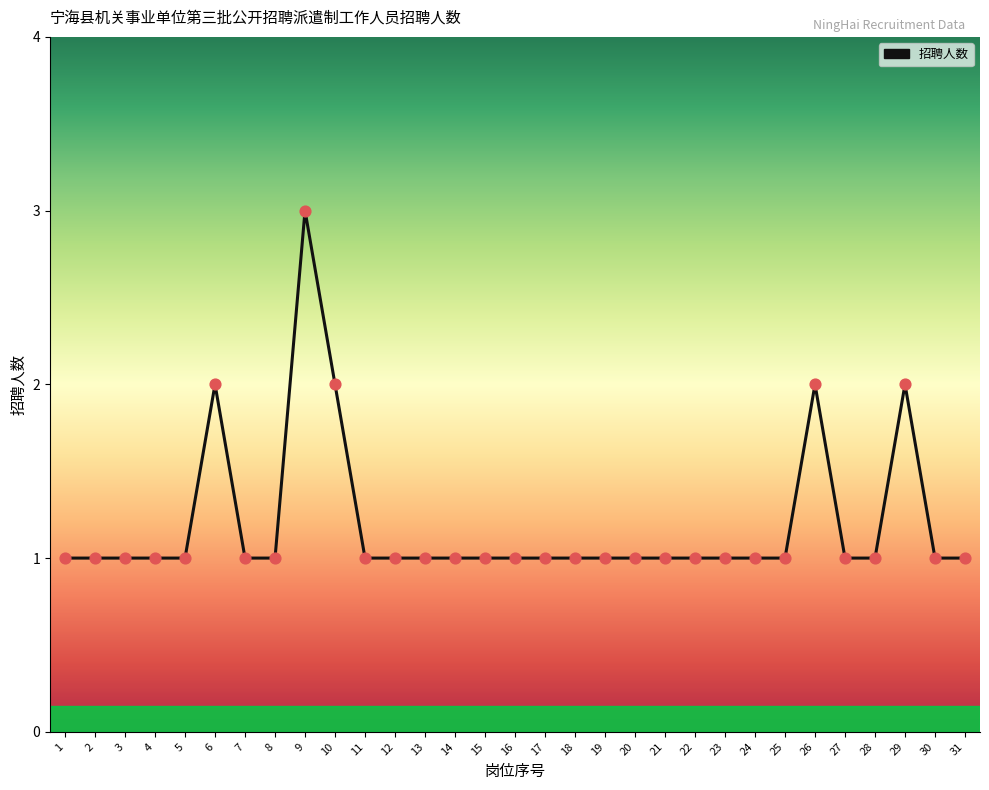

Between 17 and 6, which is larger?

6